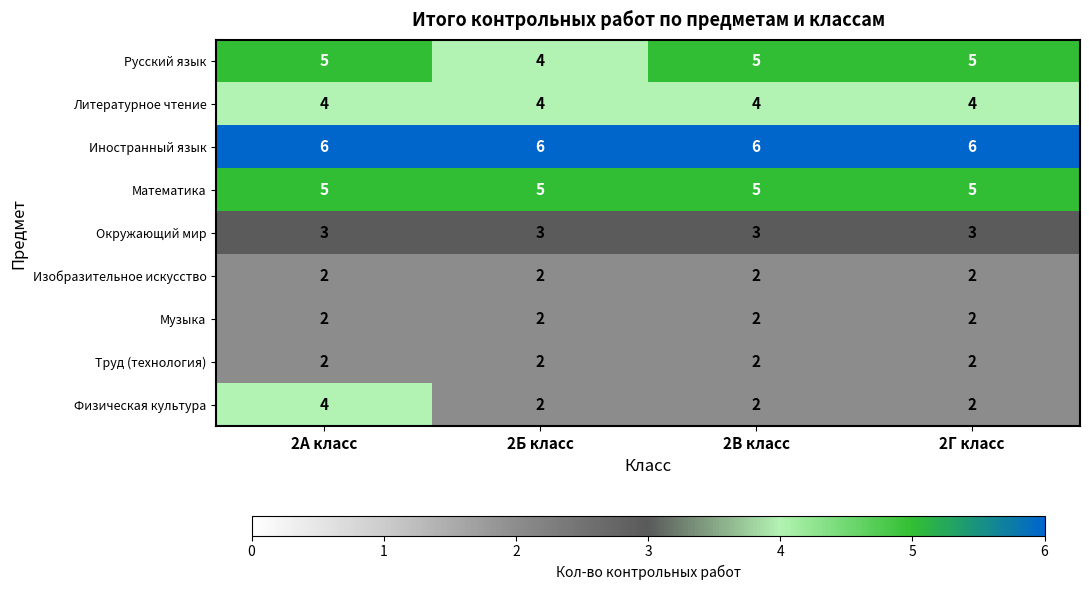

Which series has the largest total across all categories?

Иностранный язык